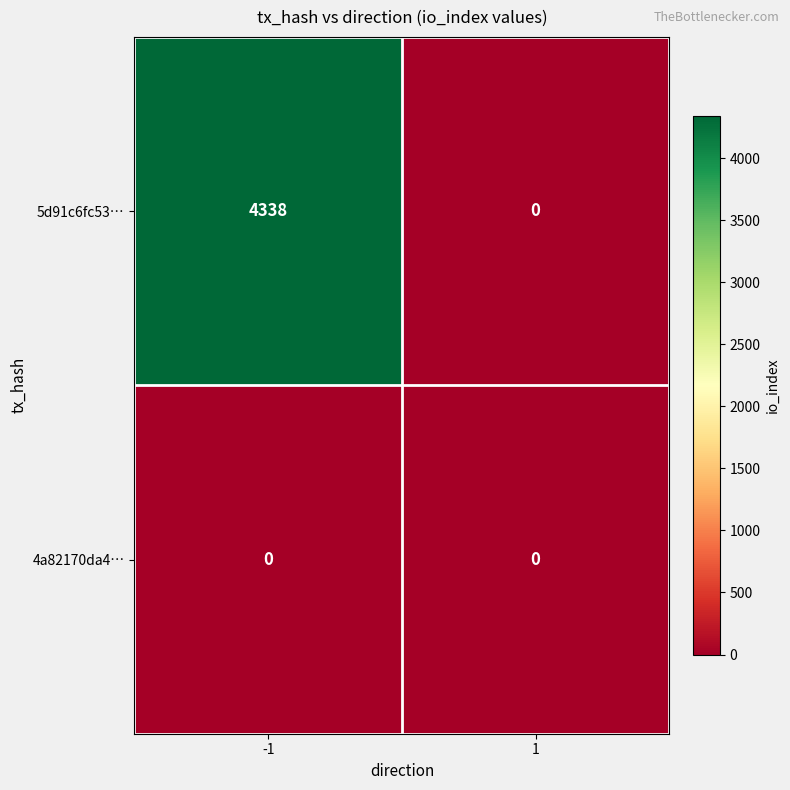

What is the difference between the 5d91c6fc53… values at 1 and -1?

4338